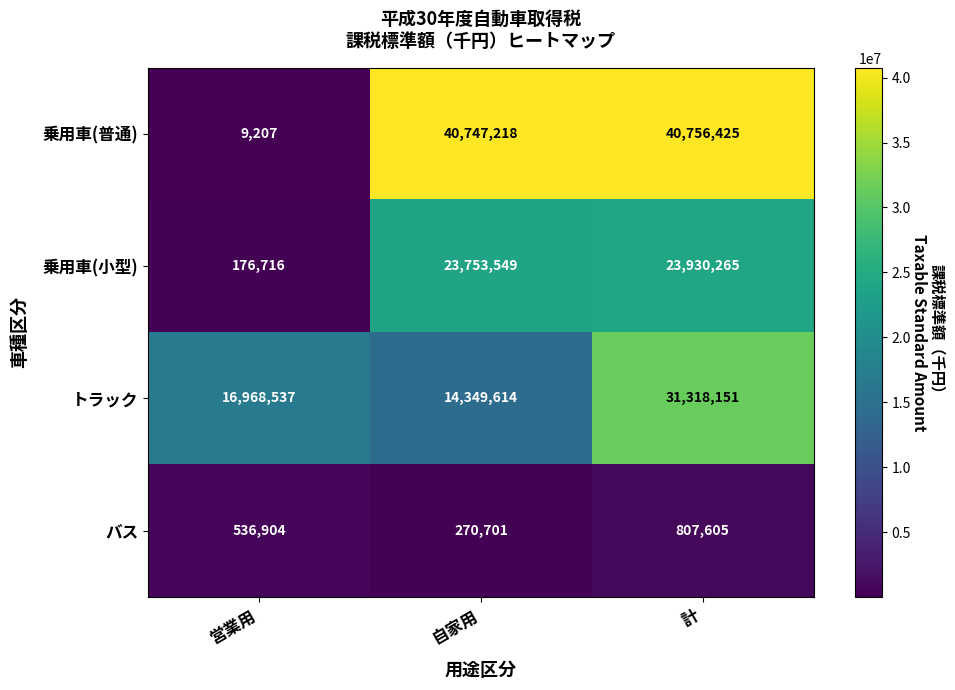

What is the difference between the maximum and minimum values in the 乗用車(小型) series?

23753549